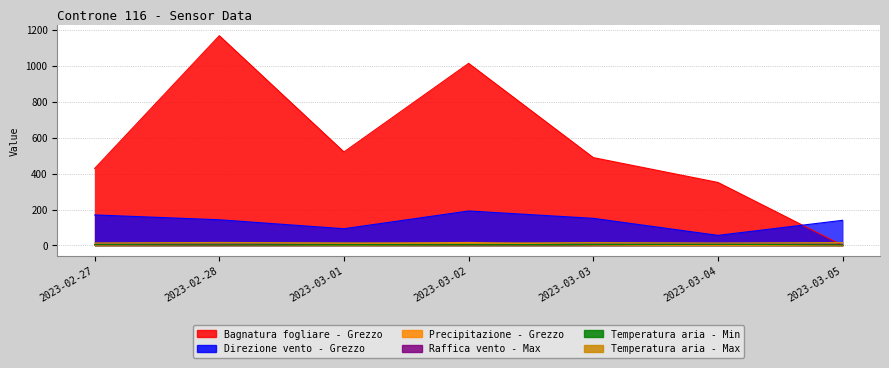

At how many categories does at least one series exceed 167?

6